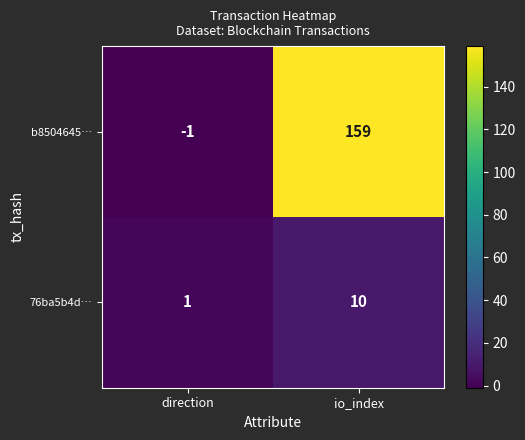

The 76ba5b4d… series shows 5 at io_index. True or false?

False